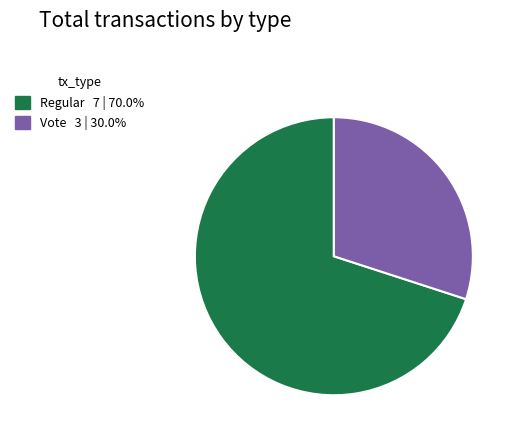

How many segments does this pie chart have?

2